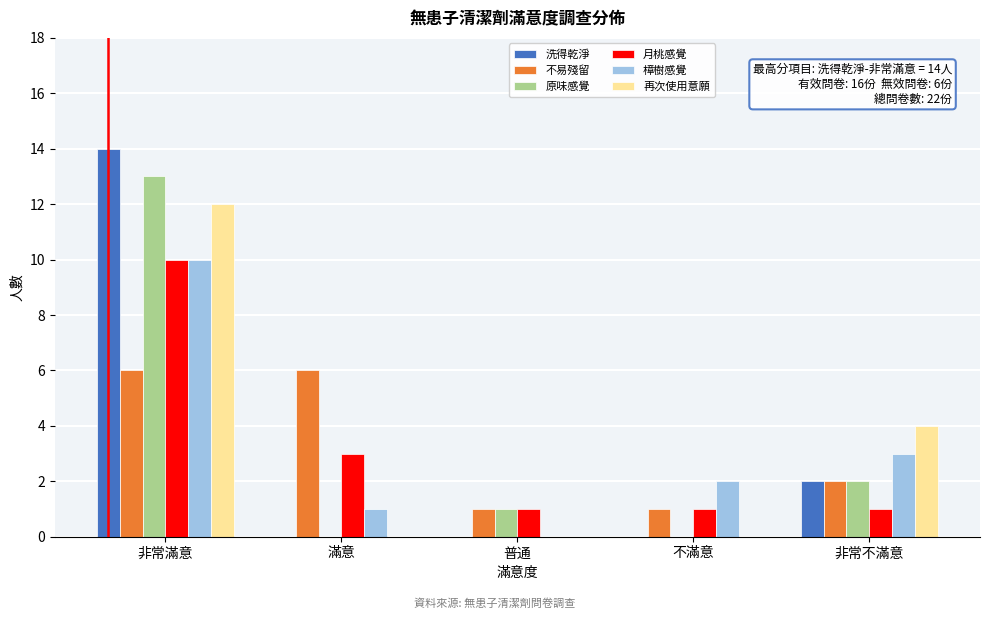

Reading left to right, transcribe all the data shown in this chart.

洗得乾淨: 非常滿意=14	滿意=0	普通=0	不滿意=0	非常不滿意=2
不易殘留: 非常滿意=6	滿意=6	普通=1	不滿意=1	非常不滿意=2
原味感覺: 非常滿意=13	滿意=0	普通=1	不滿意=0	非常不滿意=2
月桃感覺: 非常滿意=10	滿意=3	普通=1	不滿意=1	非常不滿意=1
樟樹感覺: 非常滿意=10	滿意=1	普通=0	不滿意=2	非常不滿意=3
再次使用意願: 非常滿意=12	滿意=0	普通=0	不滿意=0	非常不滿意=4